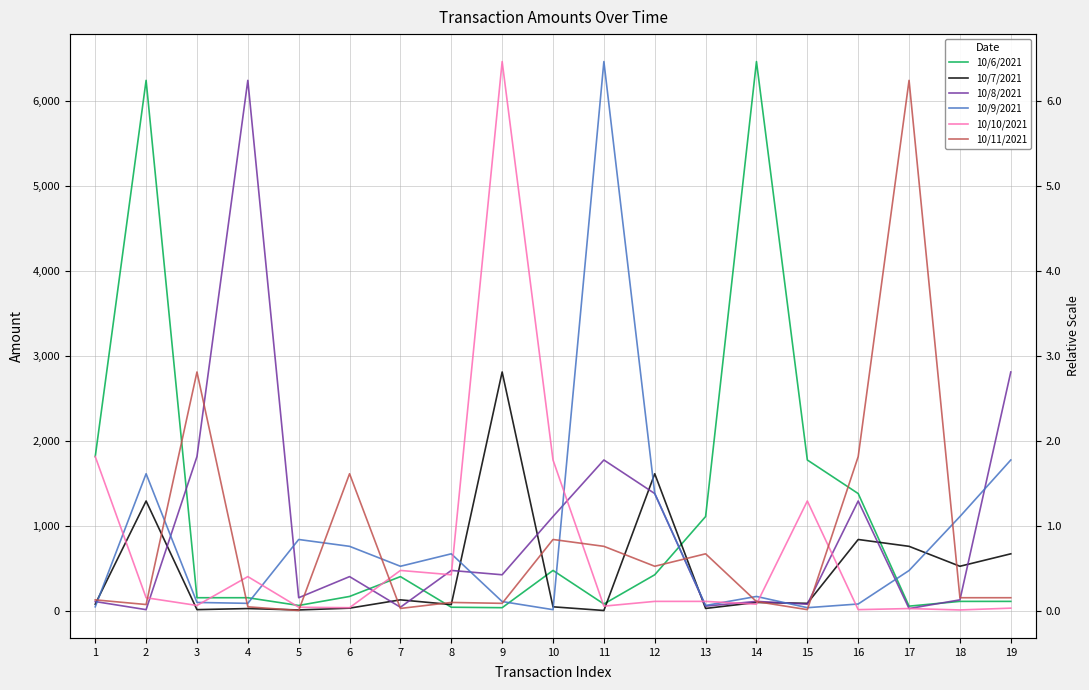

True or false: 10/6/2021 and 10/8/2021 intersect in this chart.

True